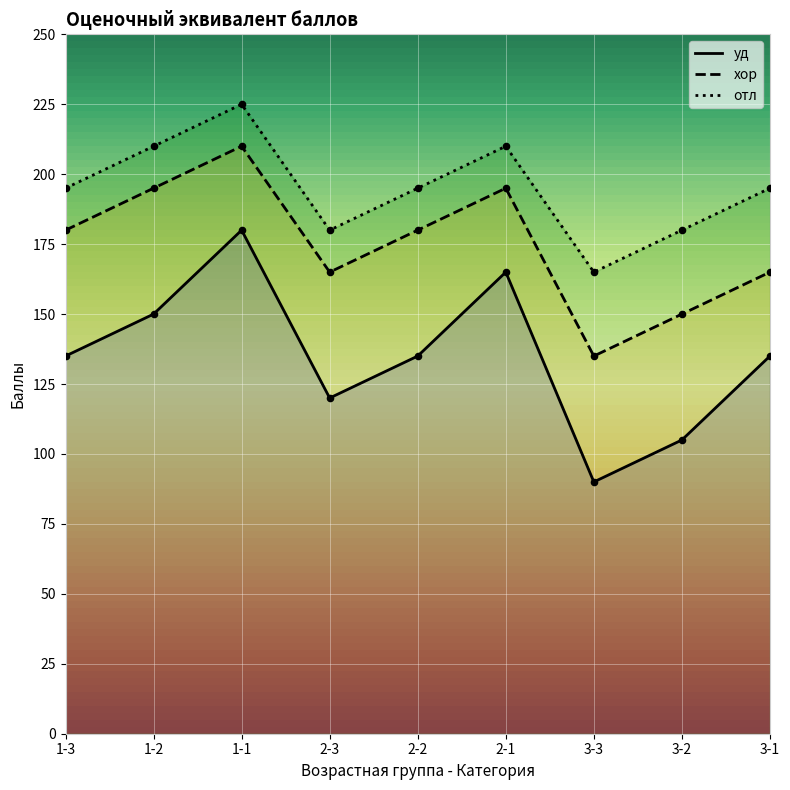

Which series reaches the maximum Y coordinate?

отл